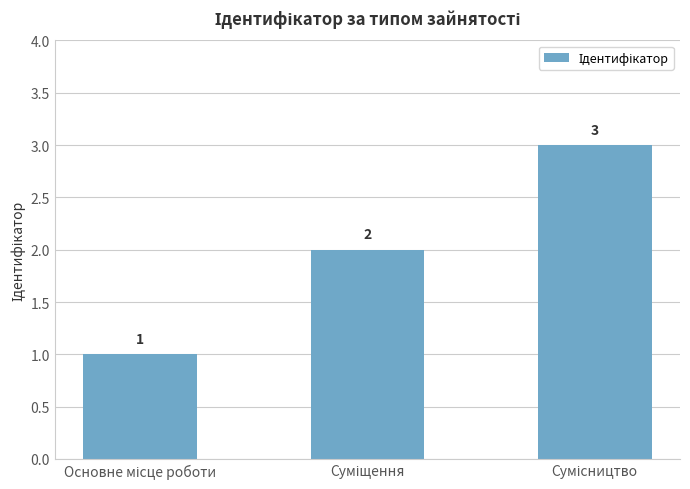

What is the maximum value shown in the chart?

3